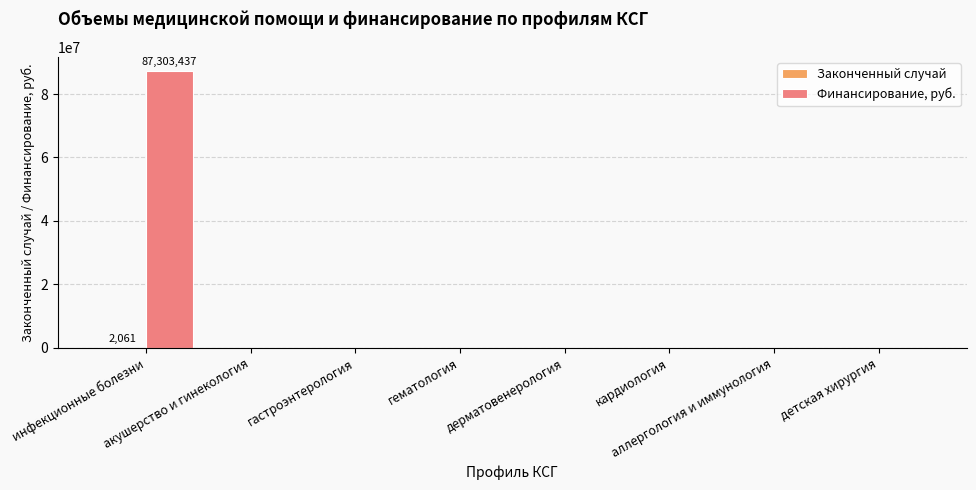

Which series has the largest total across all categories?

Финансирование, руб.